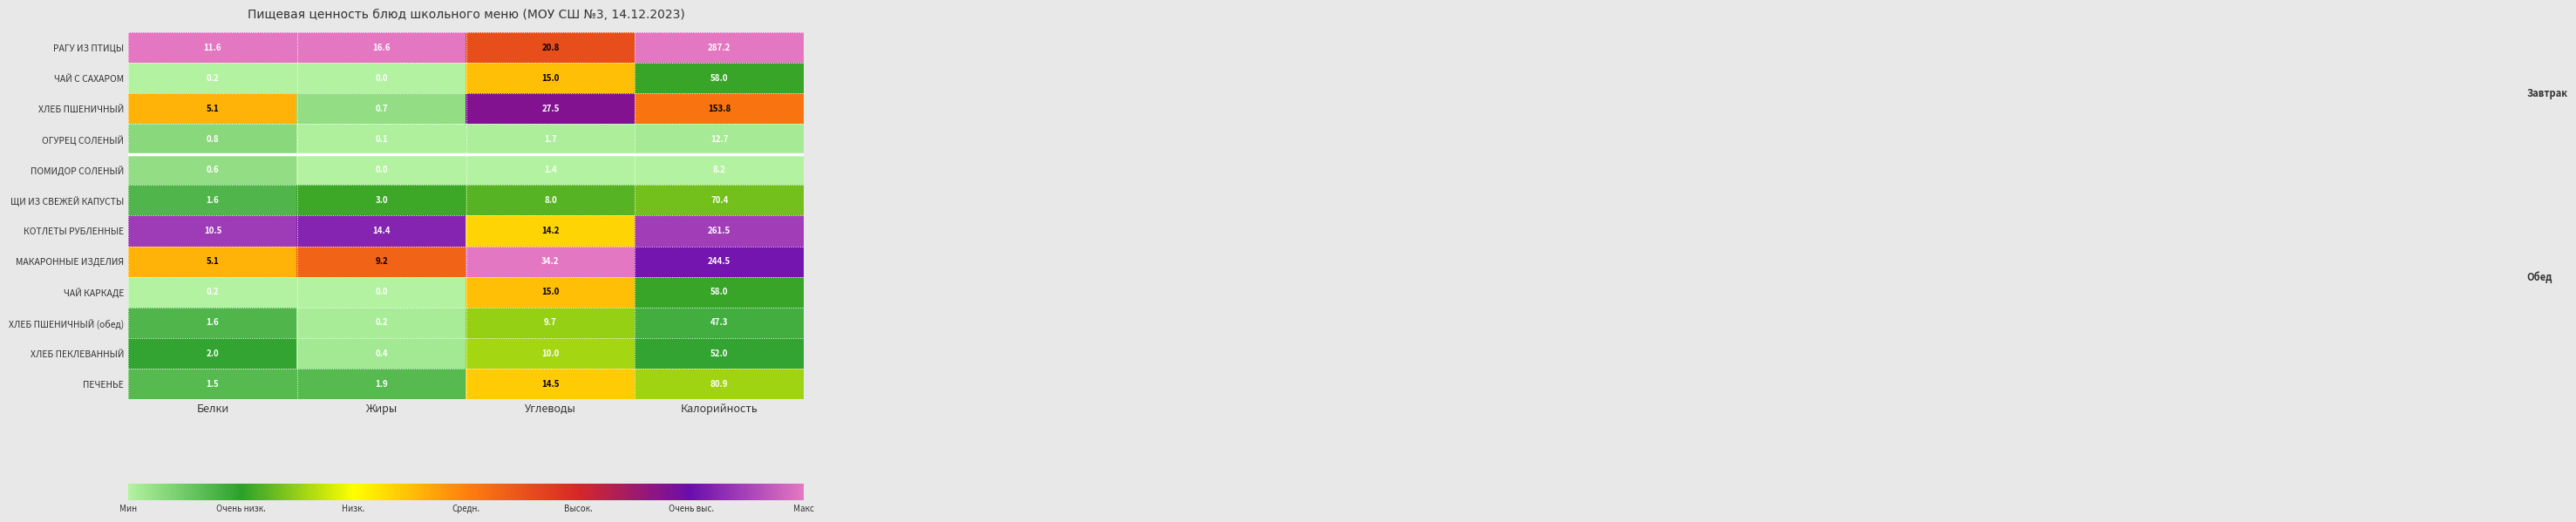

Rank the categories by ПОМИДОР СОЛЕНЫЙ value from highest to lowest.

Калорийность, Углеводы, Белки, Жиры